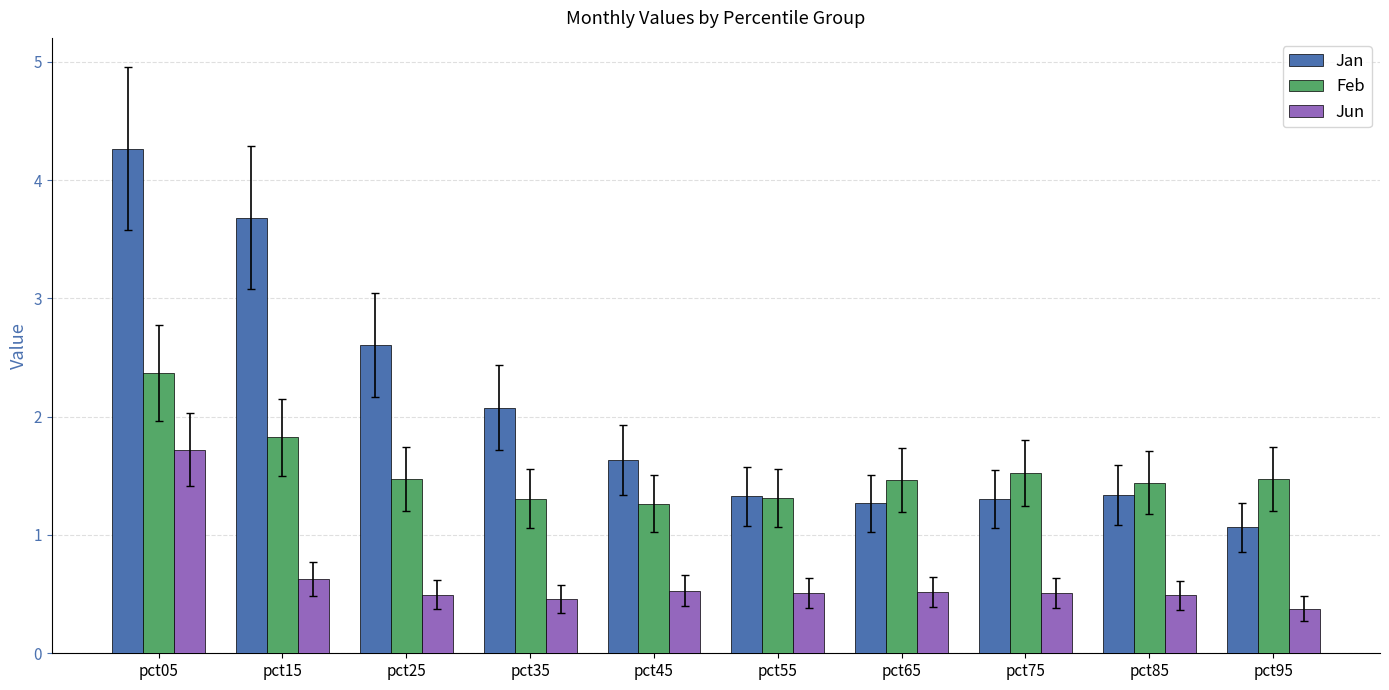

Reading right to left, transcribe all the data shown in this chart.

Jan: 1.1	1.3	1.3	1.3	1.3	1.6	2.1	2.6	3.7	4.3
Feb: 1.5	1.4	1.5	1.5	1.3	1.3	1.3	1.5	1.8	2.4
Jun: 0.4	0.5	0.5	0.5	0.5	0.5	0.5	0.5	0.6	1.7